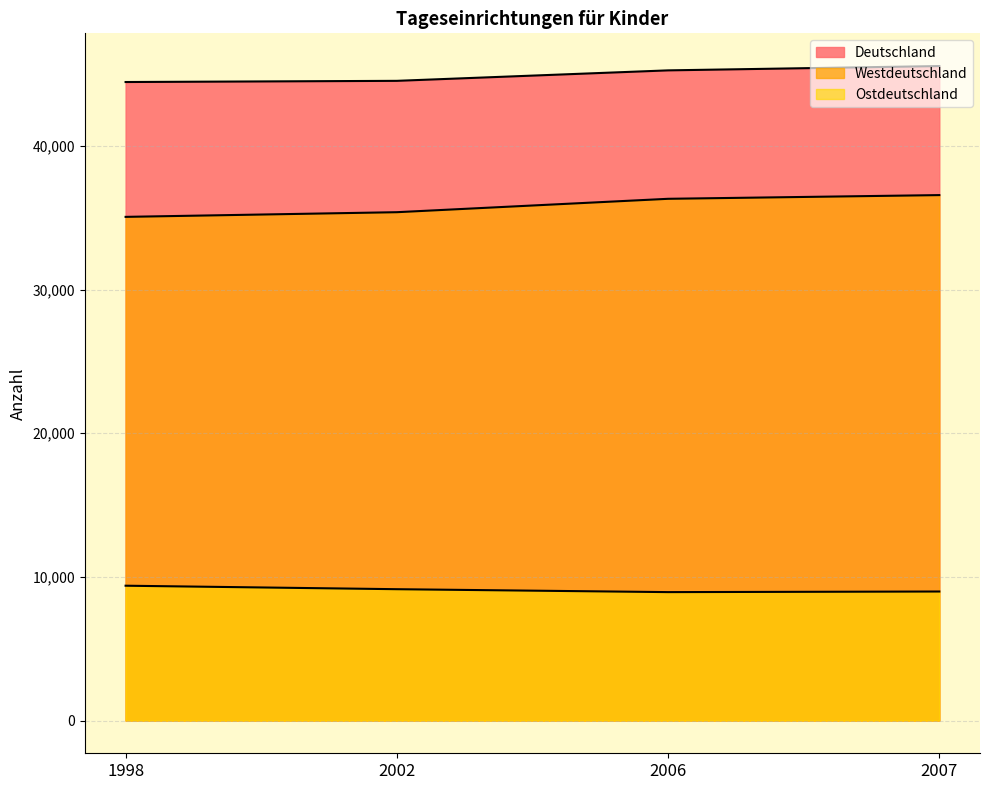

What is the difference between the highest and lowest values at 1998?

35056